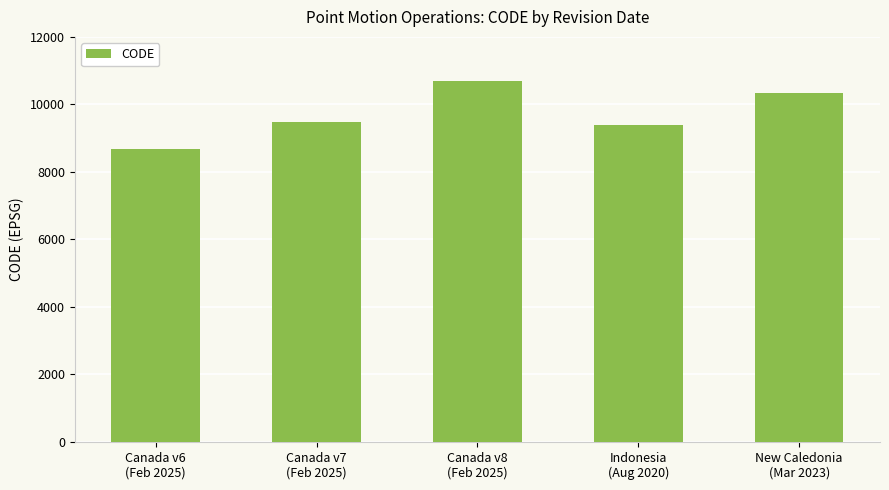

What is the maximum value shown in the chart?

10707